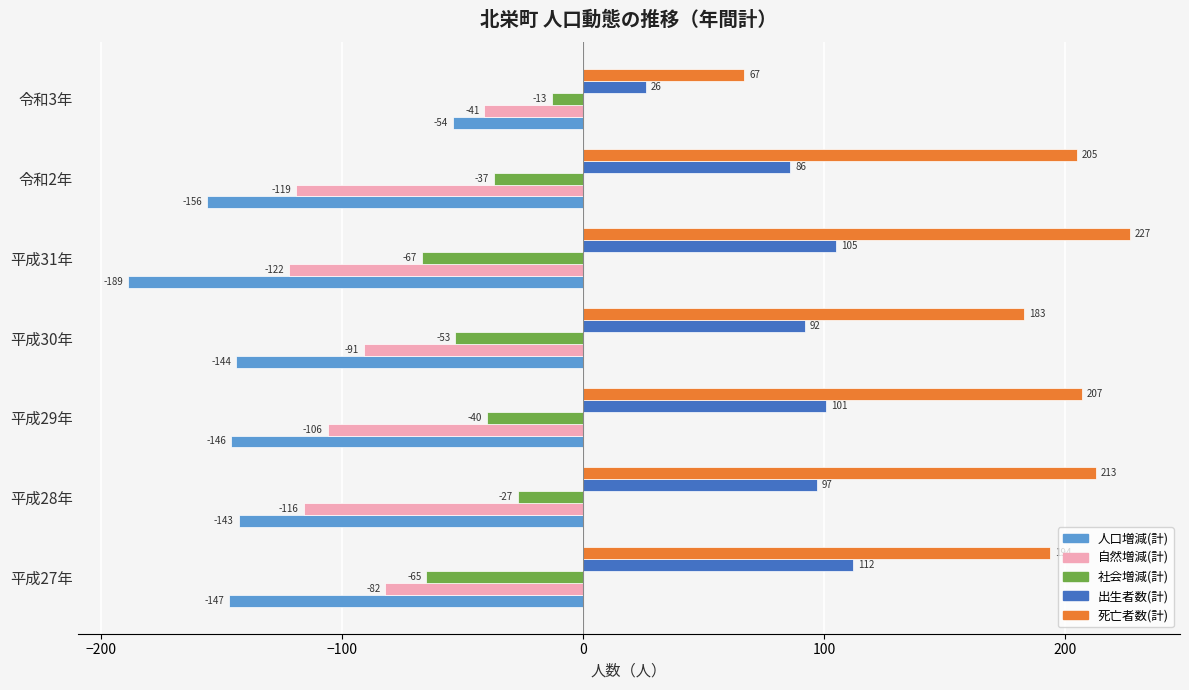

True or false: 自然増減(計) has a value of -152 at 平成30年.

False